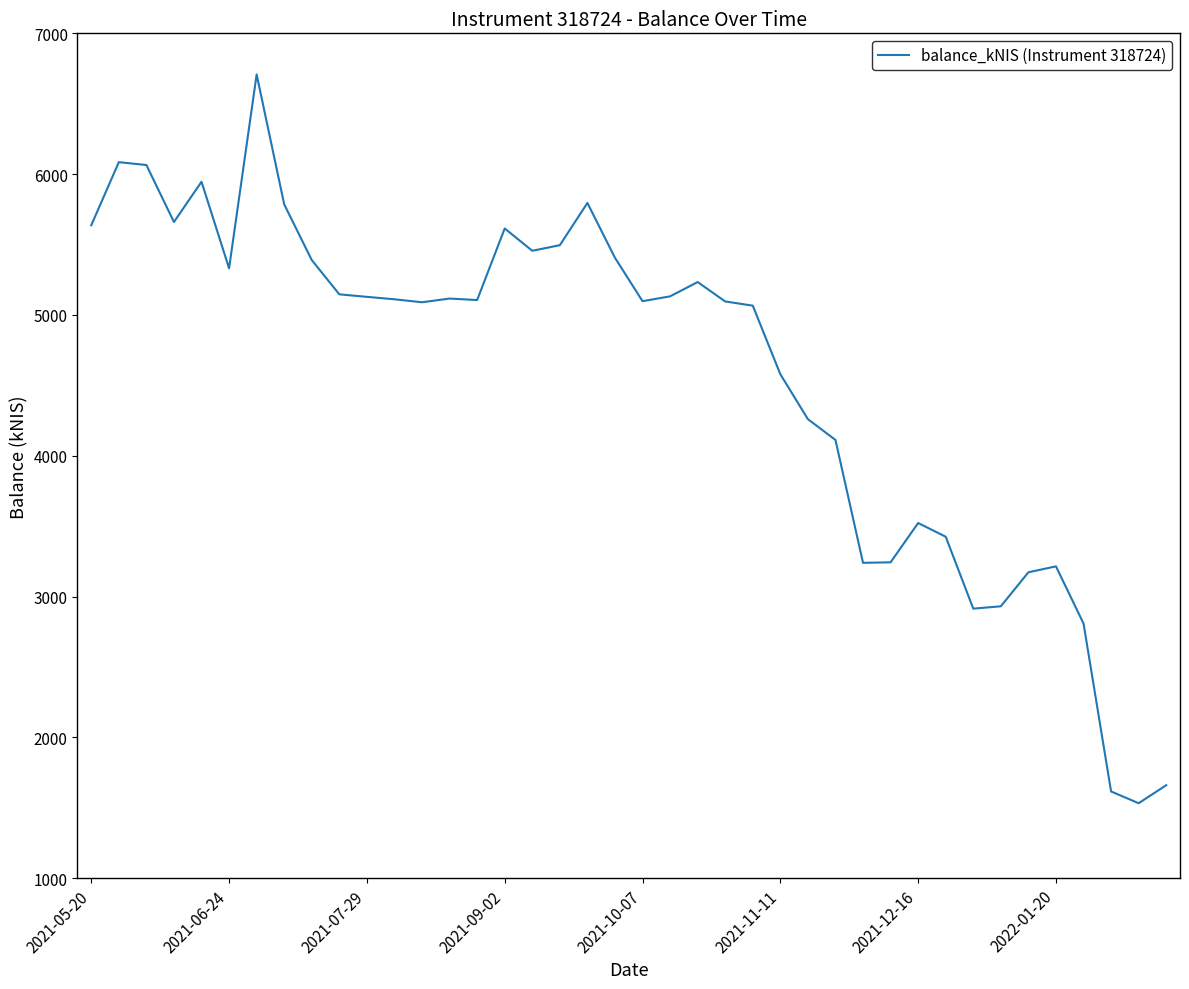

What is the greatest value displayed?

6708.1